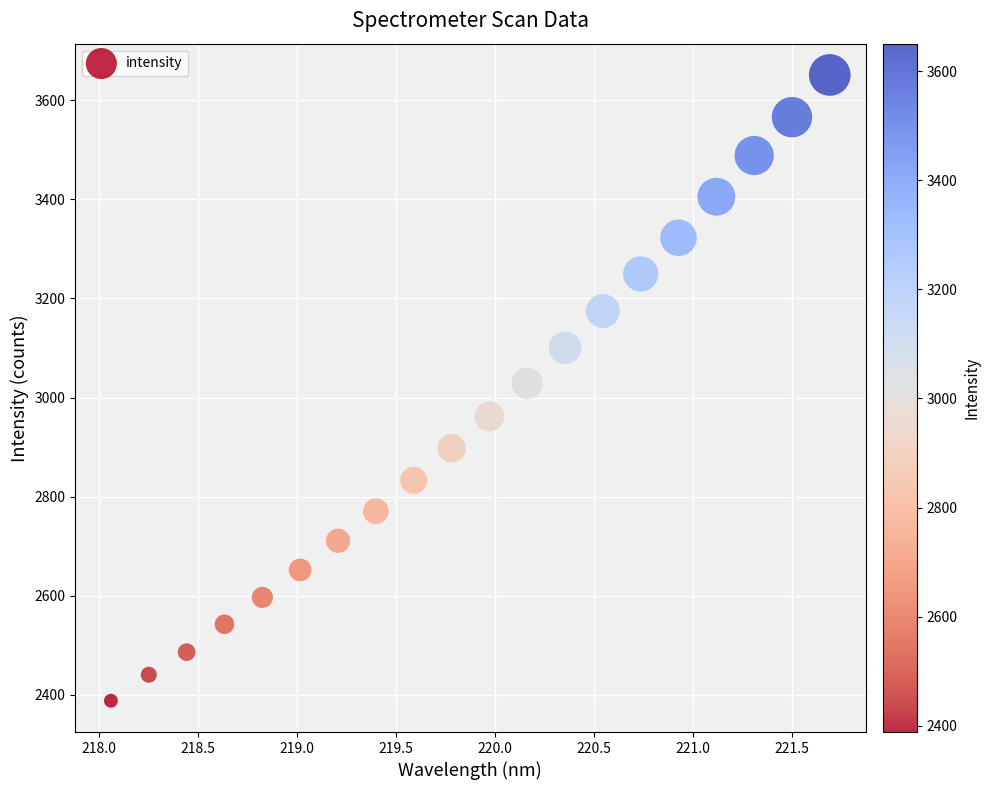

What is the range of Y values (max minus min)?

1262.6